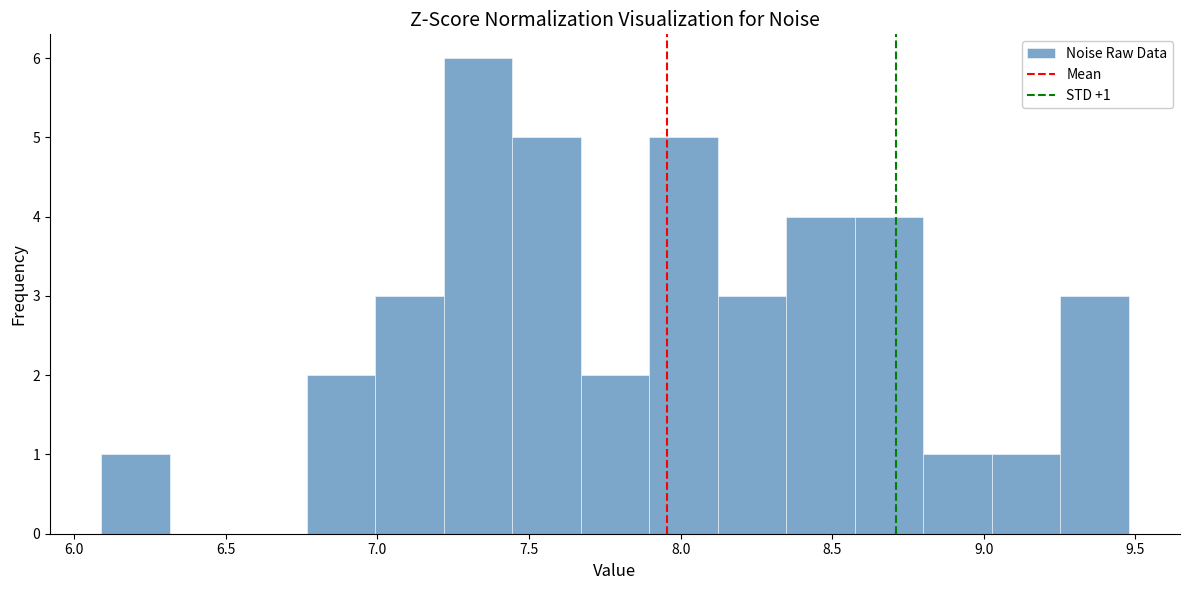

Over which range of the x-axis is the bar tallest?

7.20 to 7.45